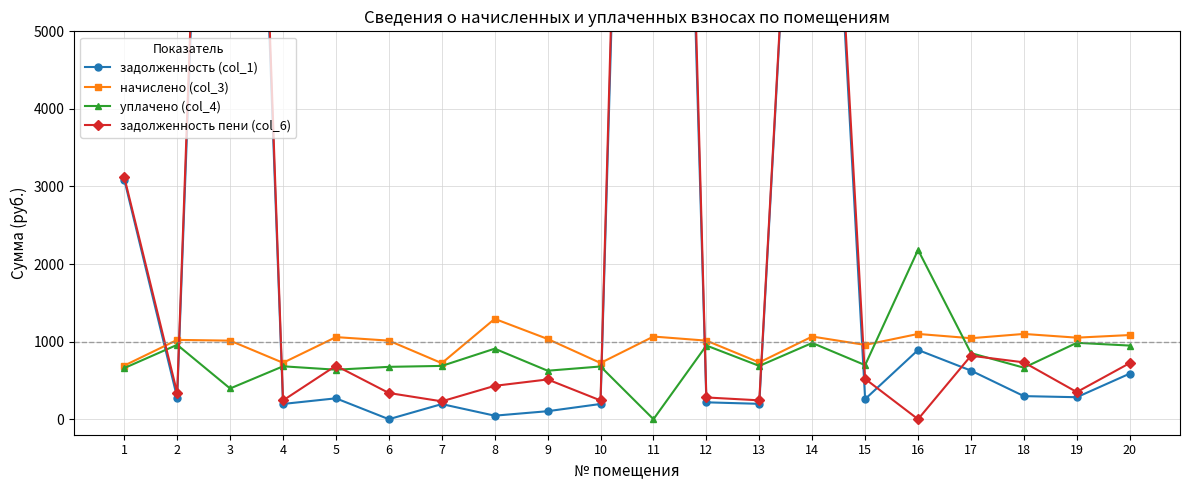

True or false: начислено (col_3) has a value of 1065.6 at 11.

True